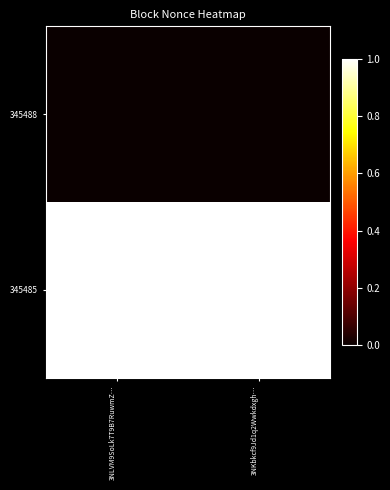

Which label corresponds to the smallest value in the chart?

3NLVM9SoLk7T9B7RuwmZ…